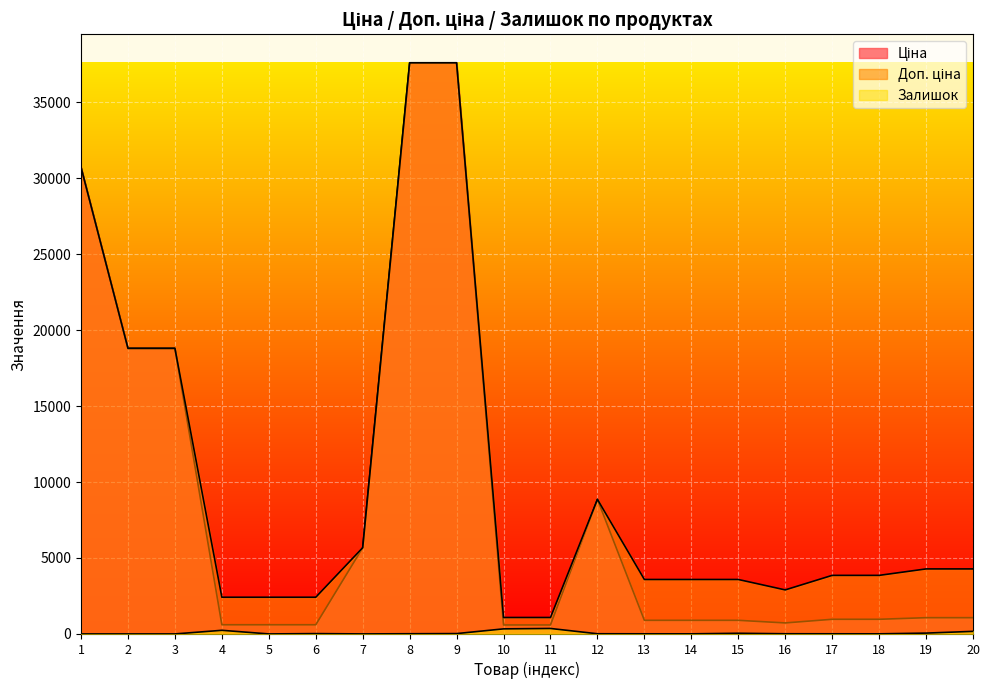

At which category does Ціна reach its first local valley?

16